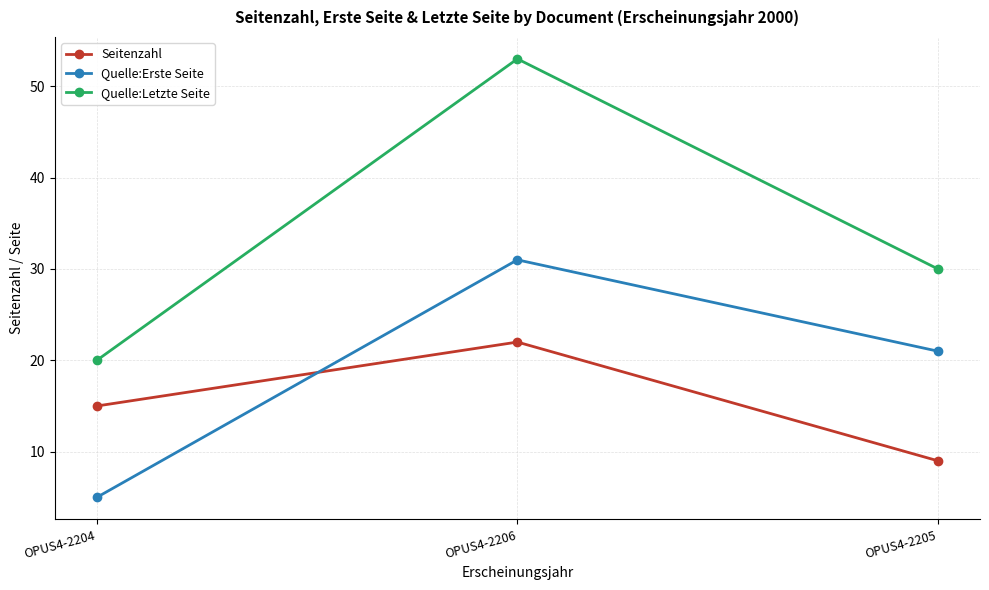

Is the value of Seitenzahl at OPUS4-2204 greater than the value of Quelle:Erste Seite at OPUS4-2206?

No